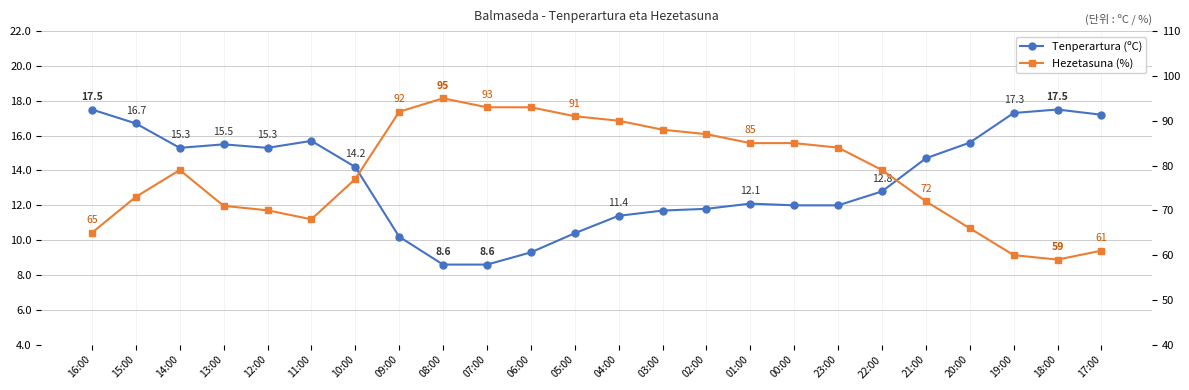

At which label does Hezetasuna (%) first exceed 79?

09:00